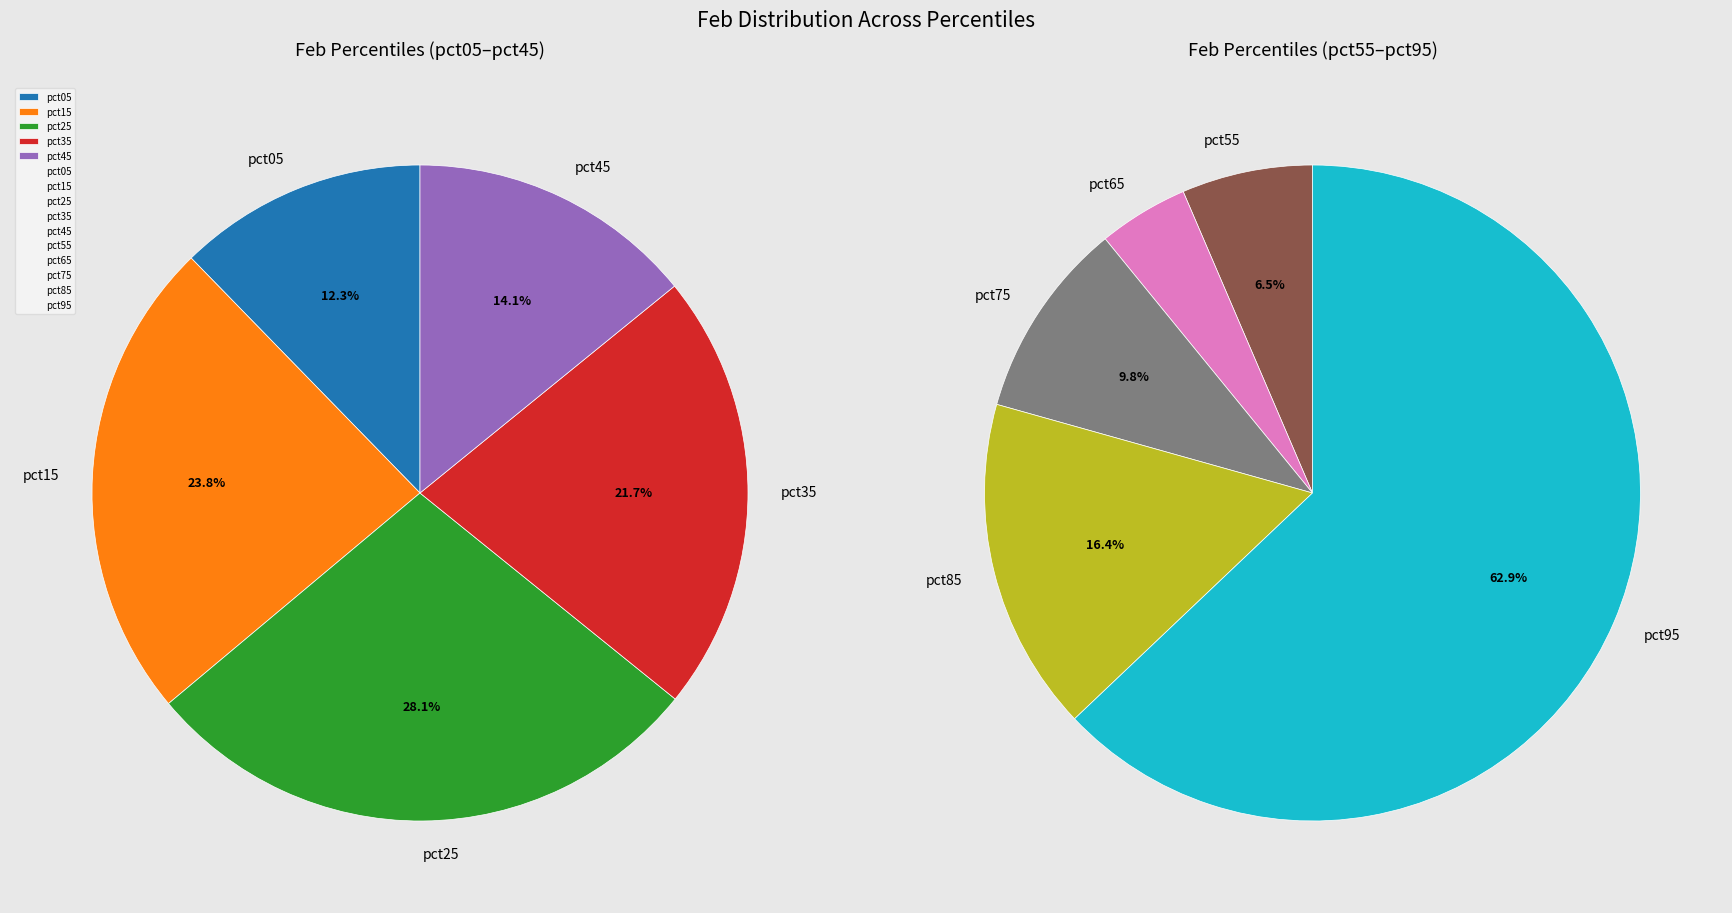

Does pct35 represent more than half of the total?

No